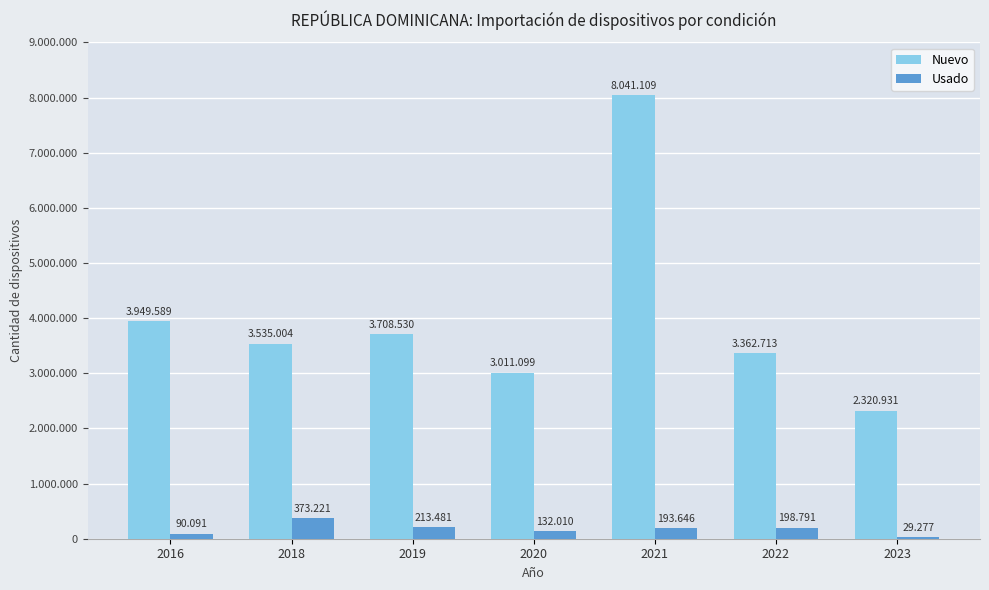

The Usado series shows 542500 at 2018. True or false?

False